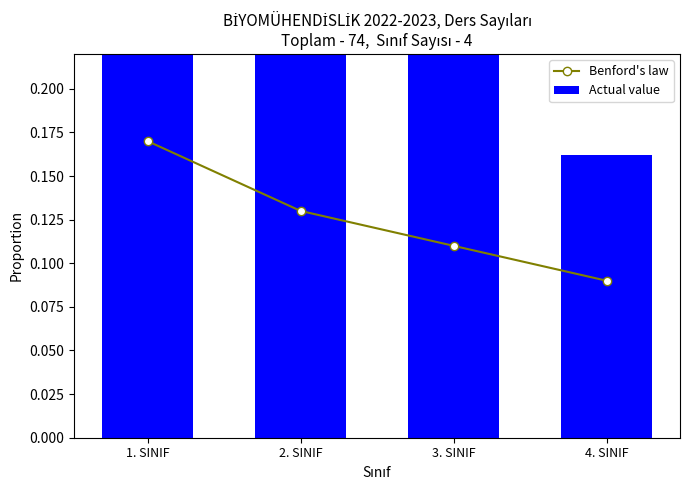

True or false: Benford's law has a value of 0.1 at 1. SINIF.

False